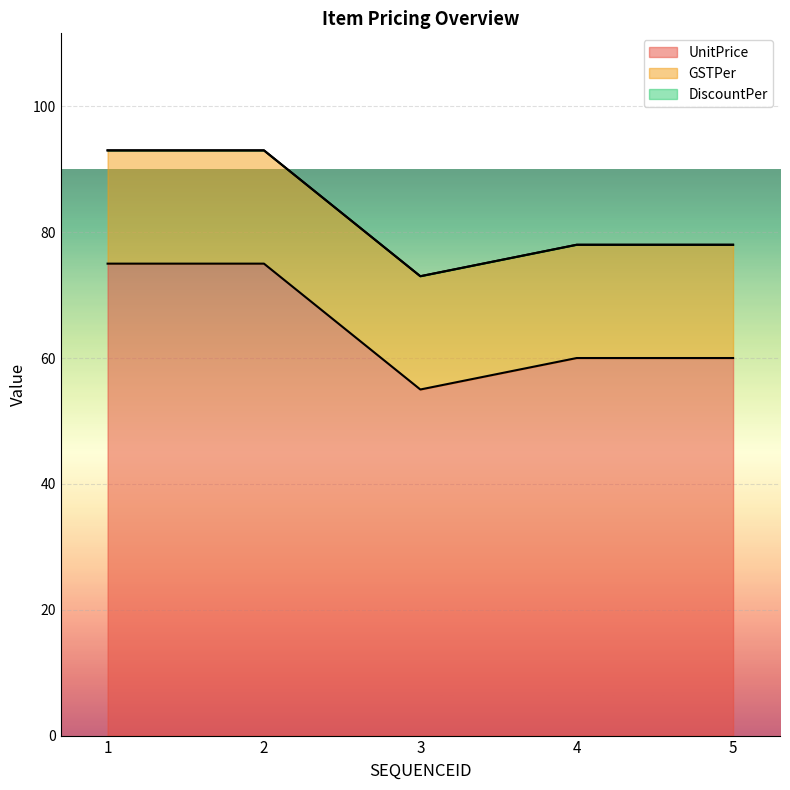

At 3, list the series in order from largest to smallest.

UnitPrice, GSTPer, DiscountPer